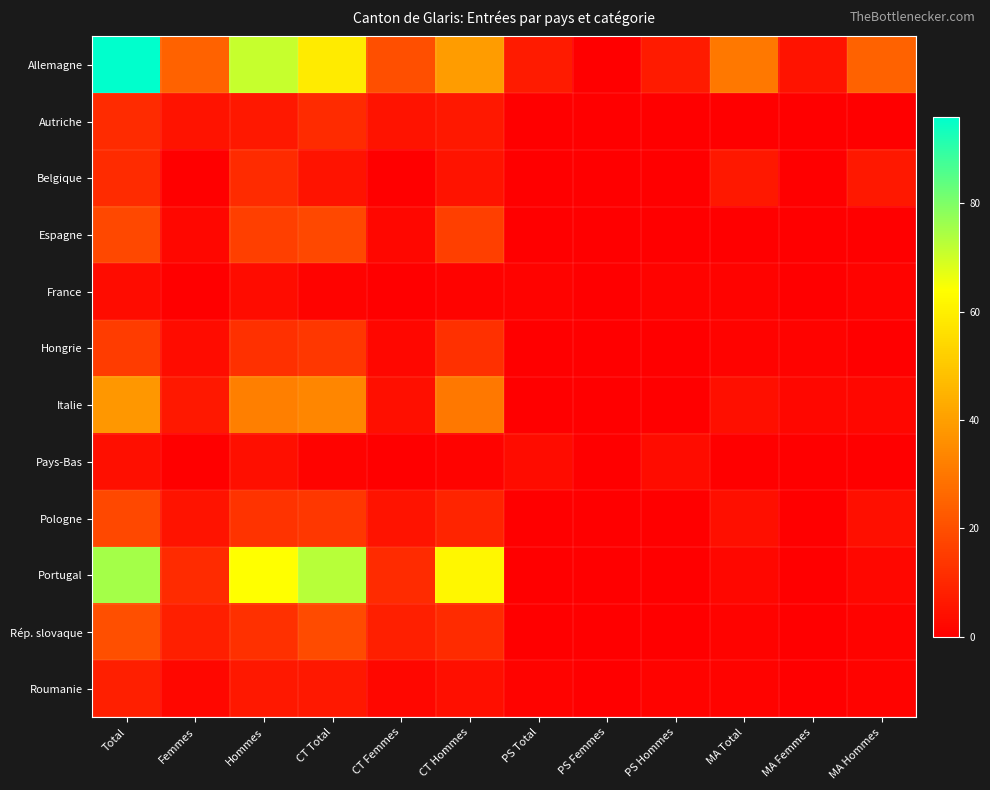

At how many categories does at least one series exceed 47?

4